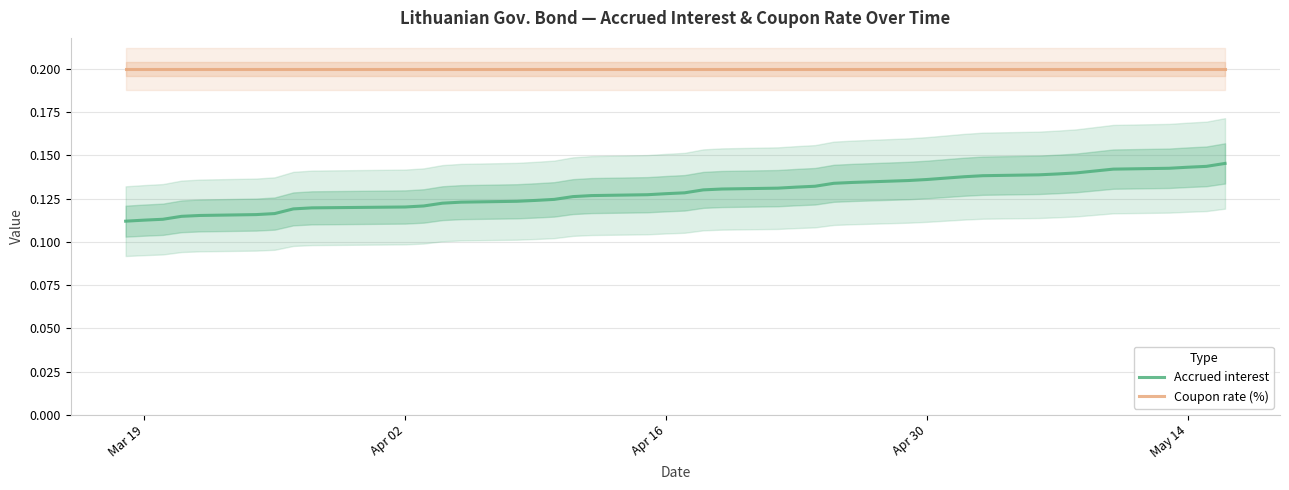

True or false: Coupon rate (%) and Accrued interest intersect in this chart.

False